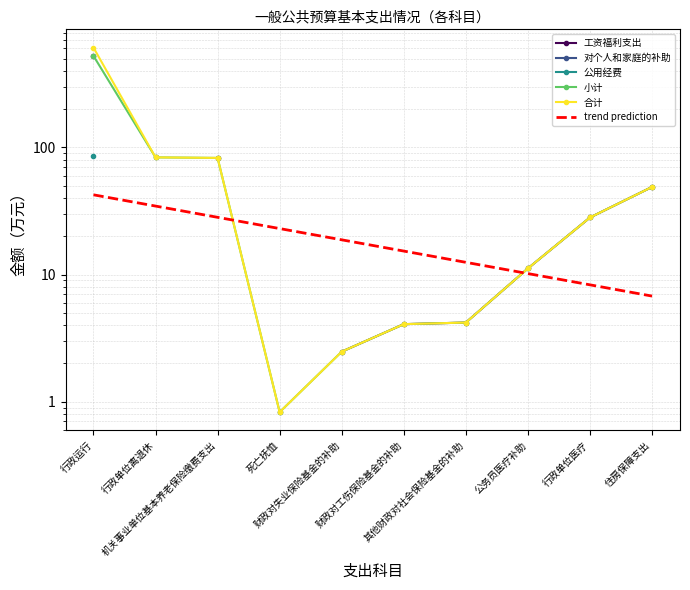

What is the label of the 2nd point from the left?

行政单位离退休